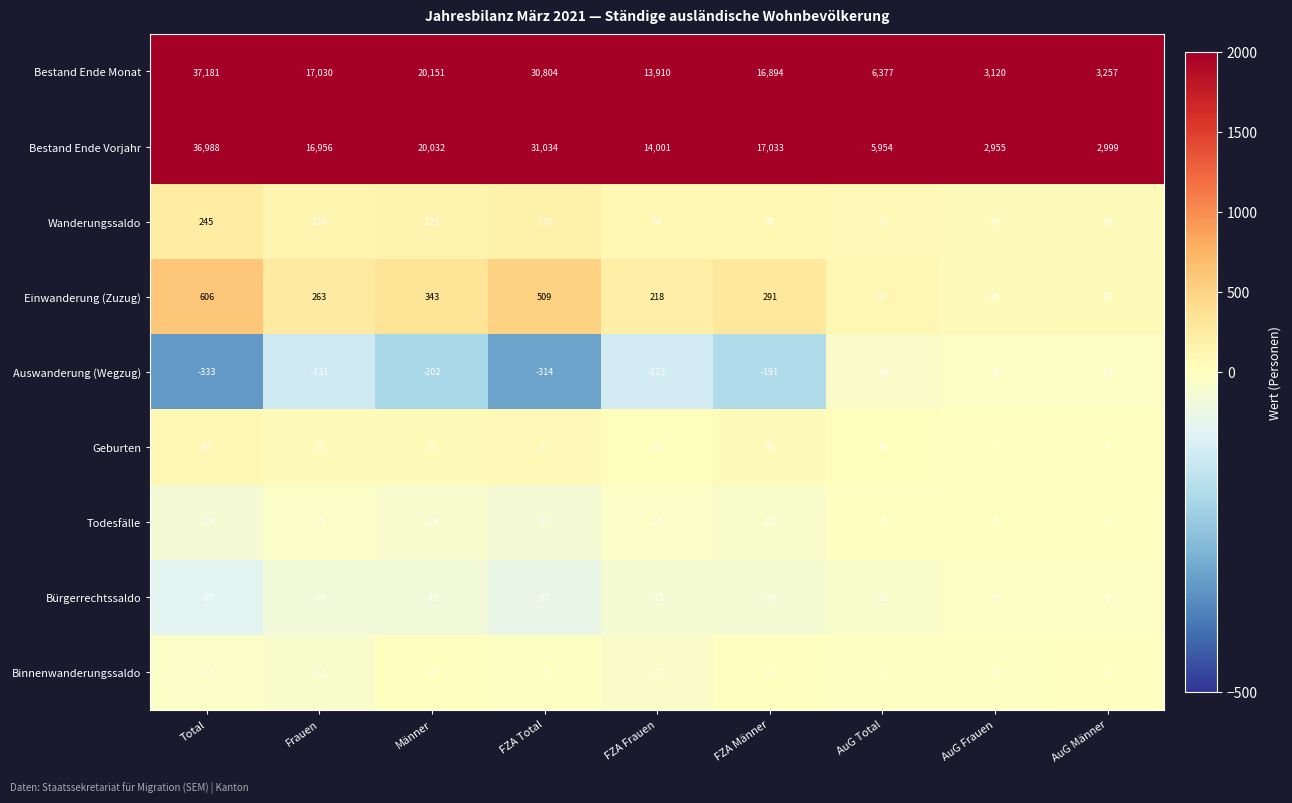

Read the Bestand Ende Monat value at FZA Männer.

16894